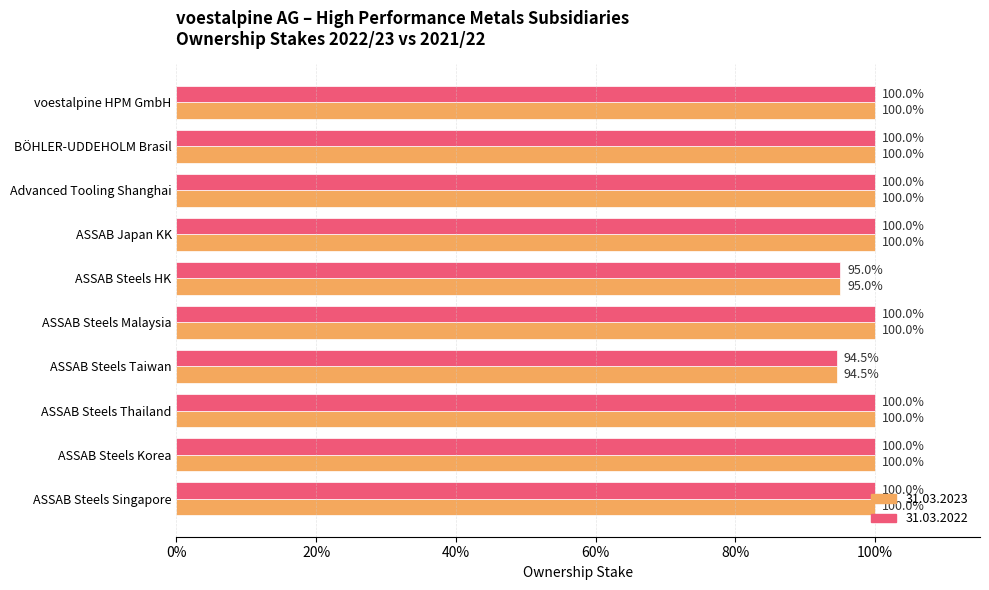

Between BÖHLER-UDDEHOLM Brasil and ASSAB Steels Thailand, which series saw the biggest shift?

31.03.2023